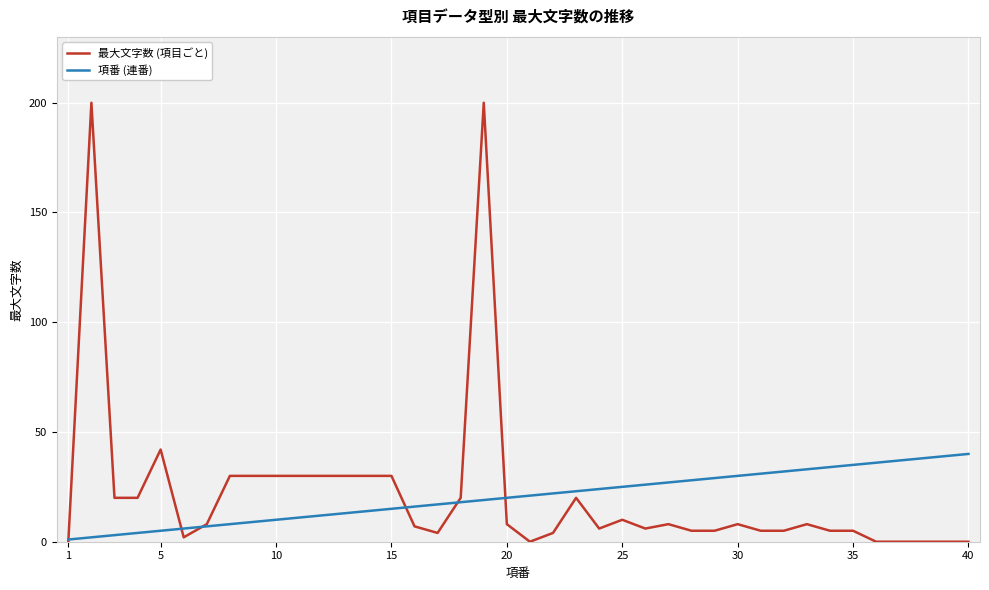

Does the chart have visible grid lines?

Yes